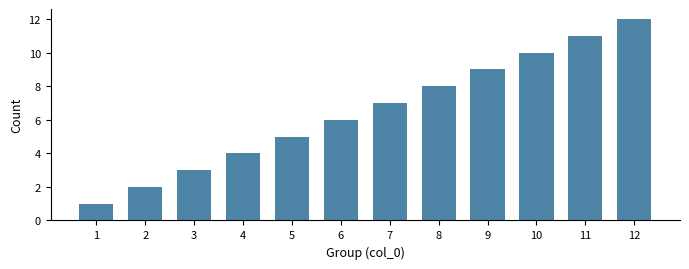

At which category does the chart reach its peak across all series?

12